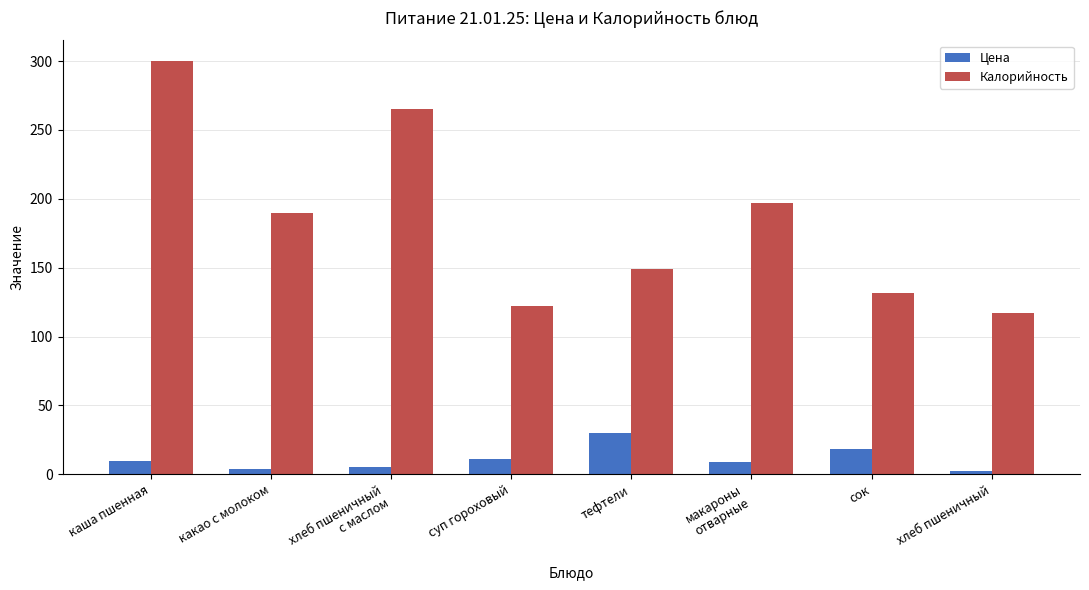

What are all the series names shown in the legend?

Цена, Калорийность